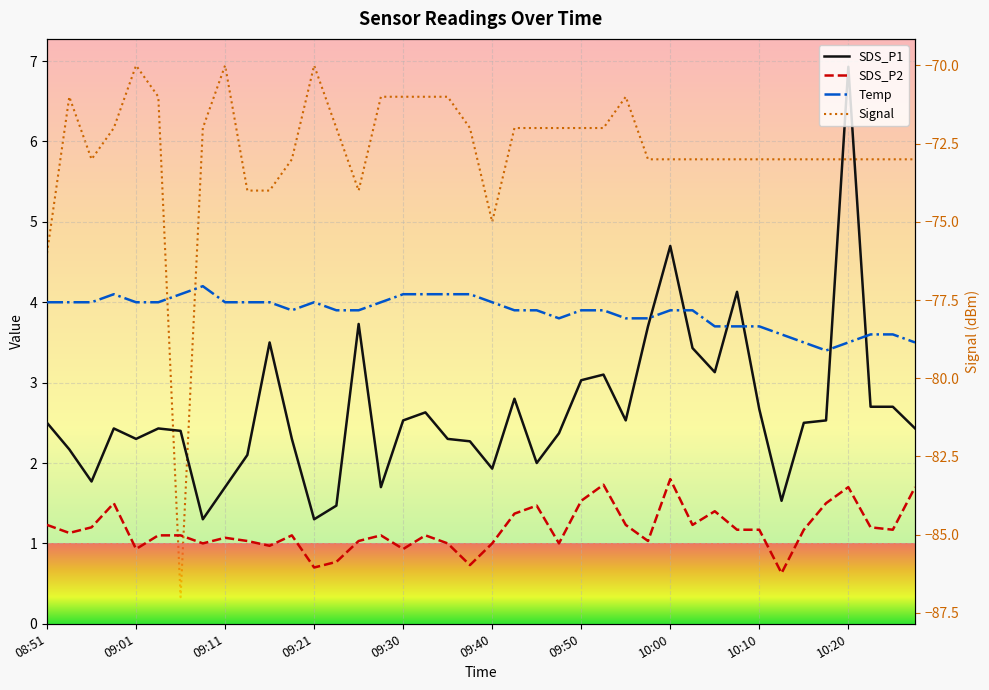

What are all the series names shown in the legend?

SDS_P1, SDS_P2, Temp, Signal